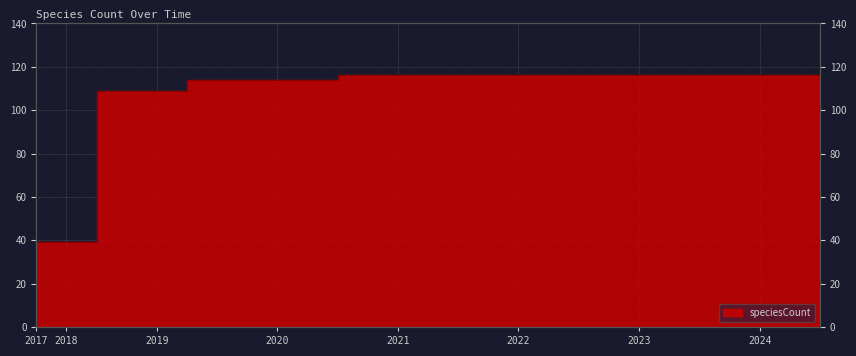

Reading left to right, extract all data points from this chart.

2017-12-22=39	2018-04-09=39	2018-07-11=109	2018-09-28=109	2019-01-01=109	2019-04-06=114	2019-07-01=114	2019-10-09=114	2020-01-01=114	2020-04-01=114	2020-07-01=116	2020-10-01=116	2021-01-01=116	2021-04-01=116	2021-07-01=116	2021-10-01=116	2022-01-01=116	2022-04-01=116	2022-07-01=116	2022-10-01=116	2023-01-01=116	2023-04-01=116	2023-07-01=116	2023-10-01=116	2024-01-01=116	2024-04-01=116	2024-07-01=116